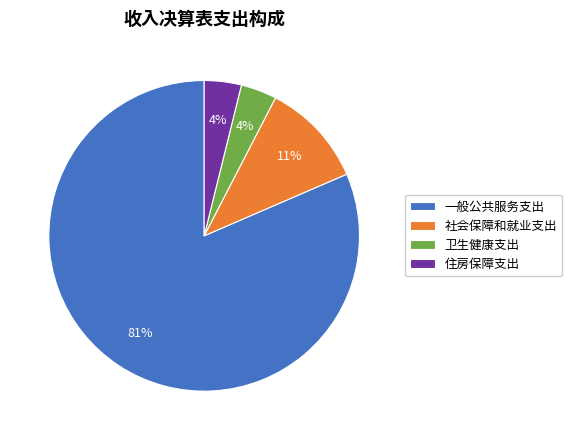

True or false: 社会保障和就业支出 accounts for 11% of the total.

True